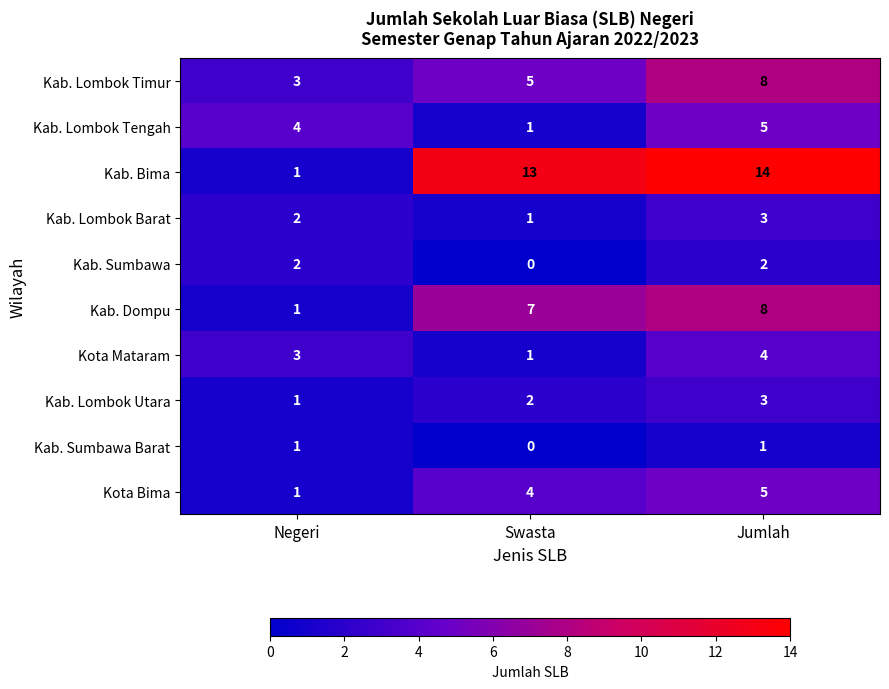

Rank the categories by Kab. Lombok Utara value from lowest to highest.

Negeri, Swasta, Jumlah